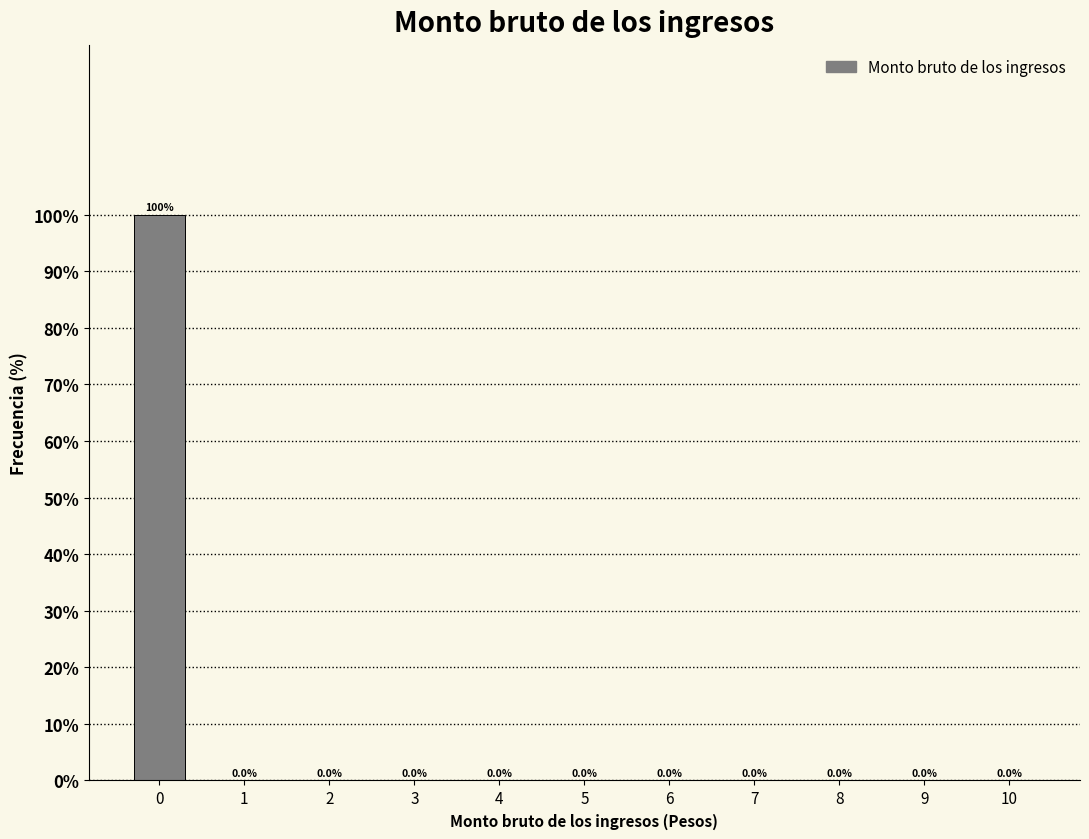

Reading left to right, transcribe all the data shown in this chart.

0=100	1=0	2=0	3=0	4=0	5=0	6=0	7=0	8=0	9=0	10=0